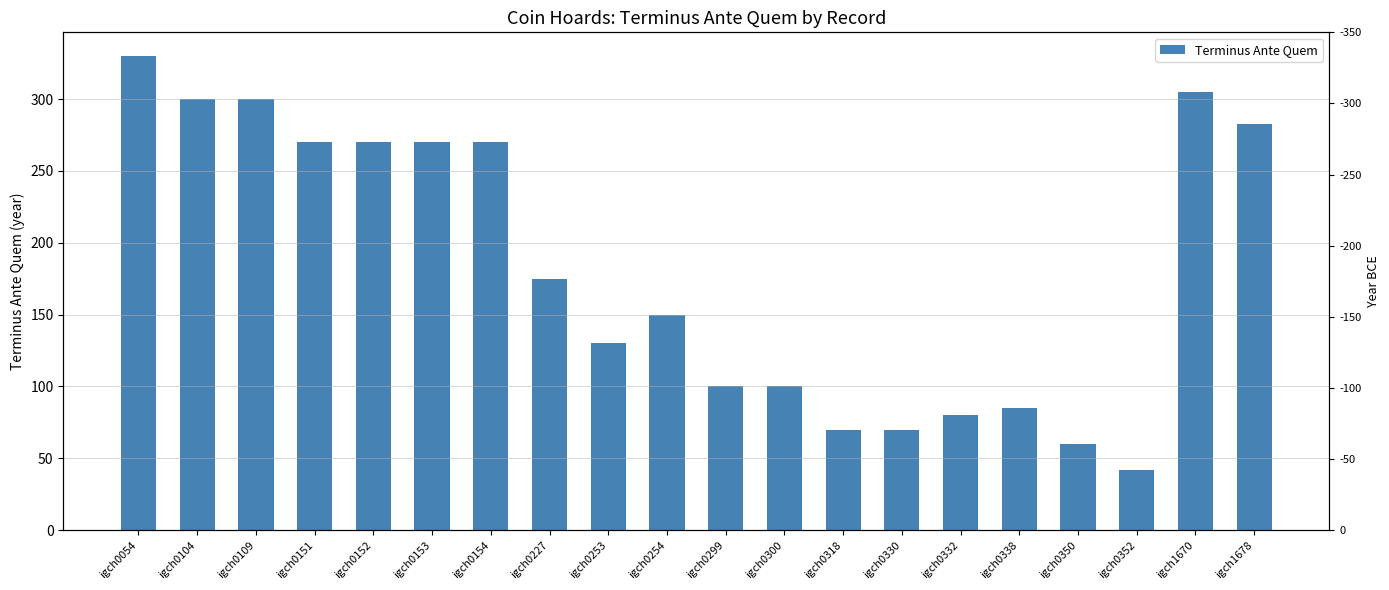

List the labels in order of value, smallest first.

igch0352, igch0350, igch0318, igch0330, igch0332, igch0338, igch0299, igch0300, igch0253, igch0254, igch0227, igch0151, igch0152, igch0153, igch0154, igch1678, igch0104, igch0109, igch1670, igch0054